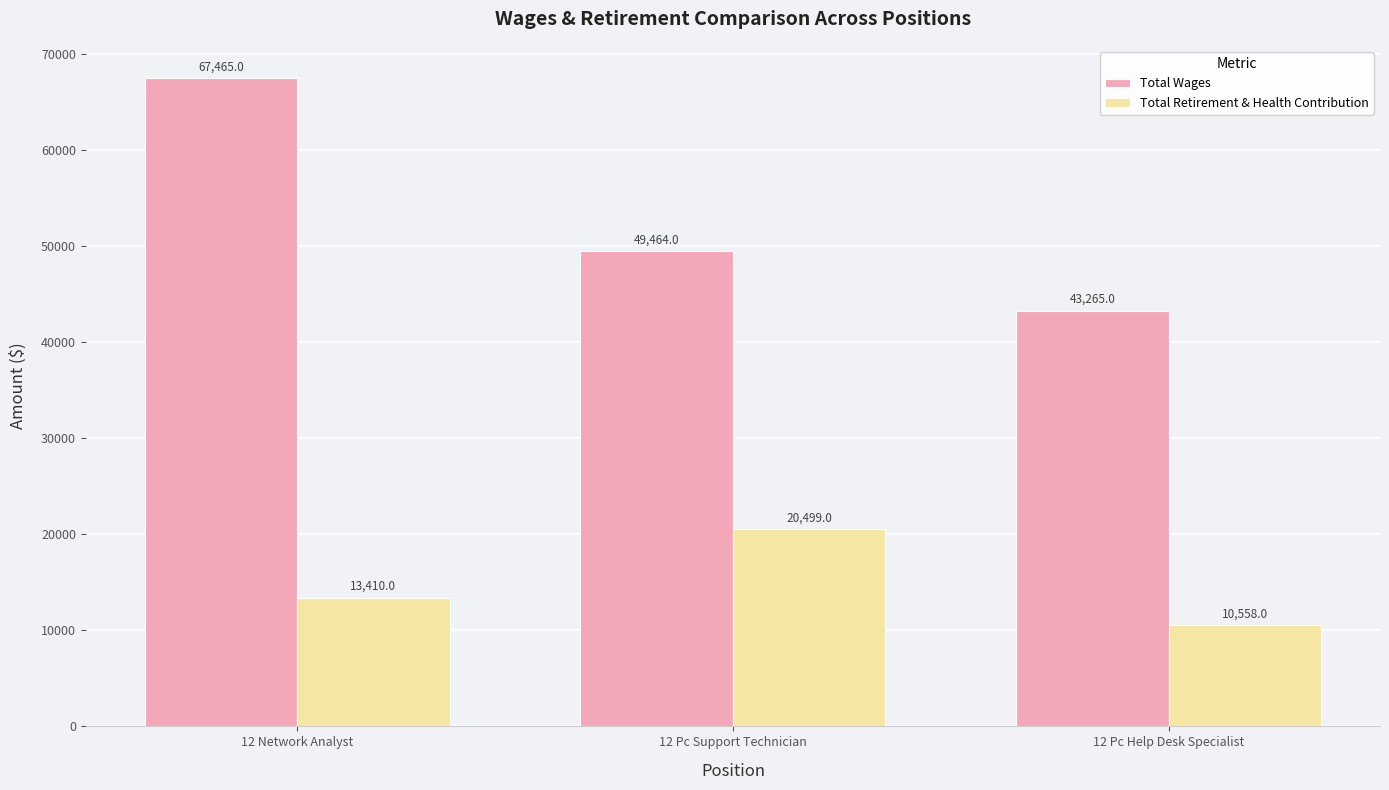

What is the difference between the highest and lowest values at 12 Pc Support Technician?

28965